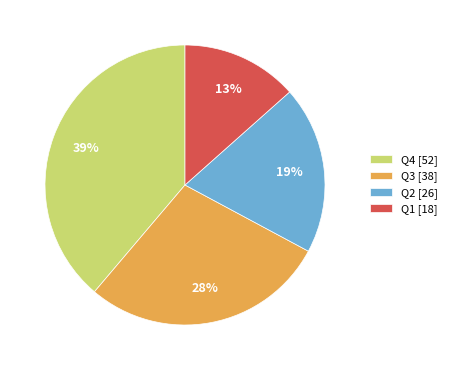

To the nearest percent, what is the difference between the Q2 [26] and Q1 [18] slice percentages?

6%